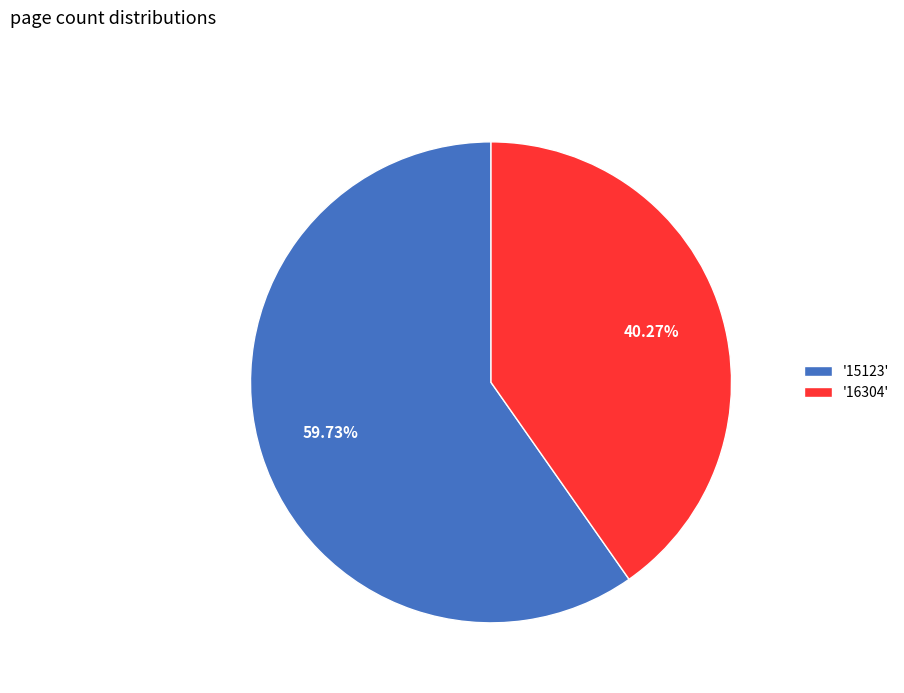

Count the number of slices in the pie.

2